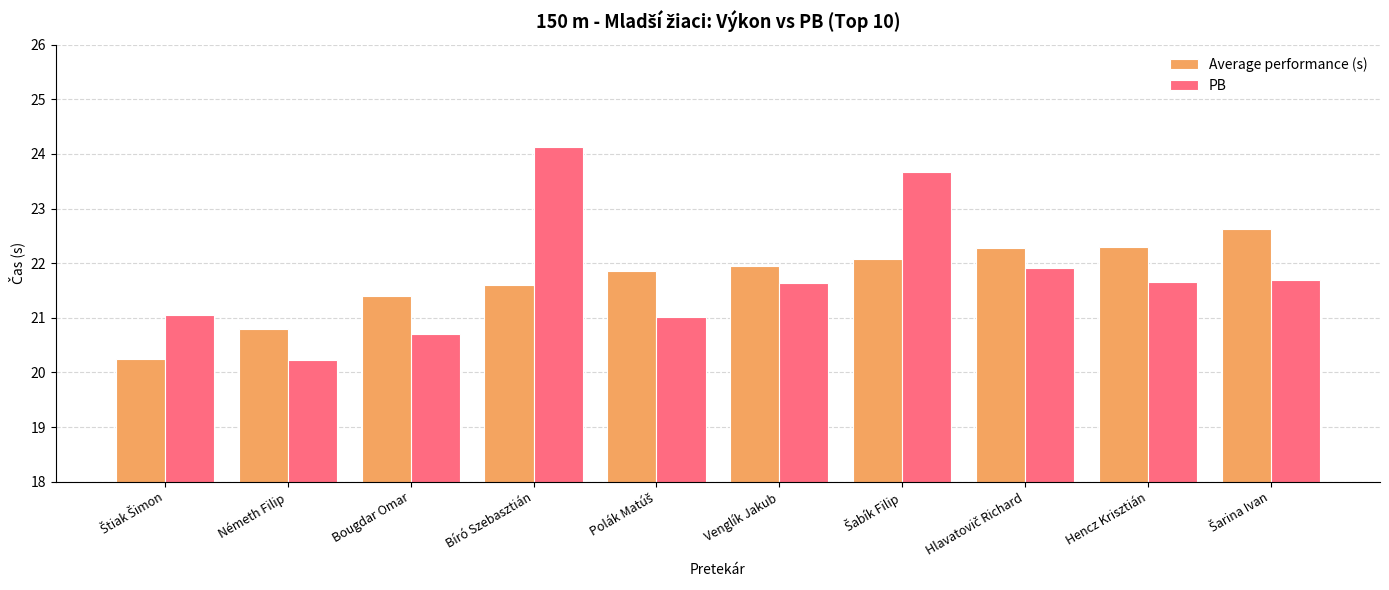

How many categories are shown in the chart?

10